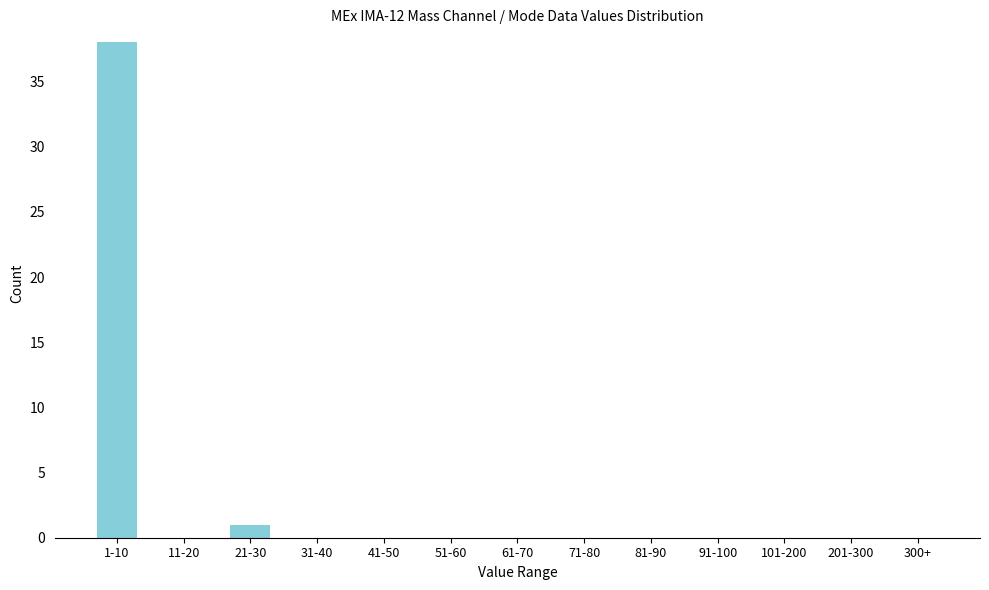

Reading right to left, list all the values displayed in this chart.

300+=0	201-300=0	101-200=0	91-100=0	81-90=0	71-80=0	61-70=0	51-60=0	41-50=0	31-40=0	21-30=1	11-20=0	1-10=38